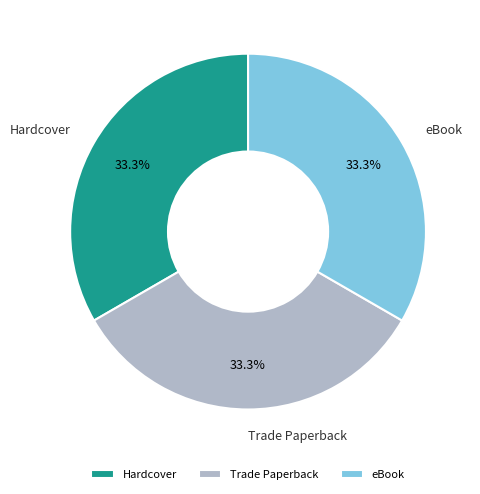

What is the ratio of the value at eBook to the value at Hardcover?

1.0